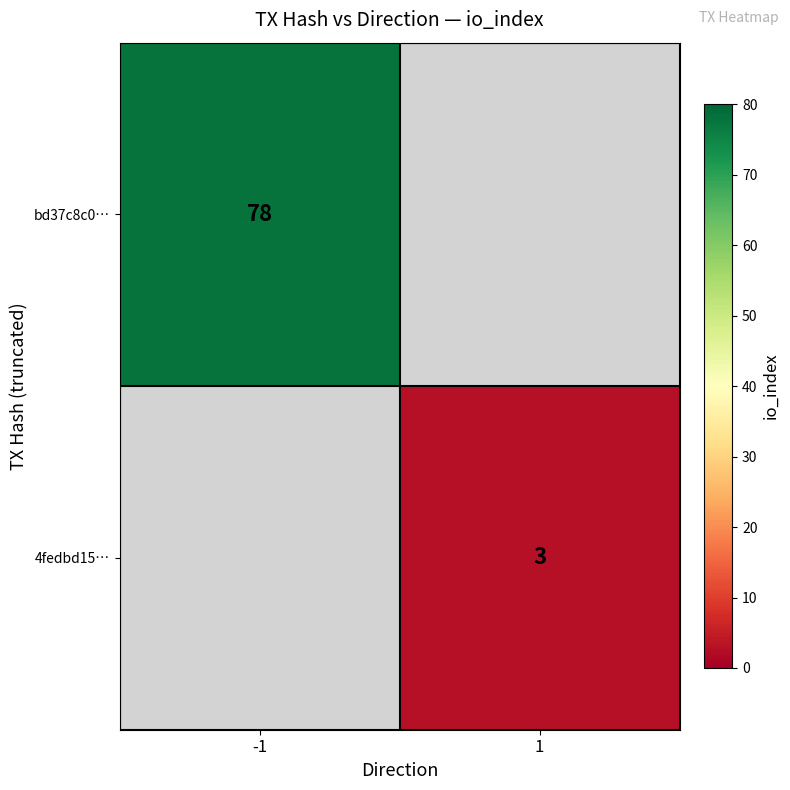

Count the number of categories in the chart.

2